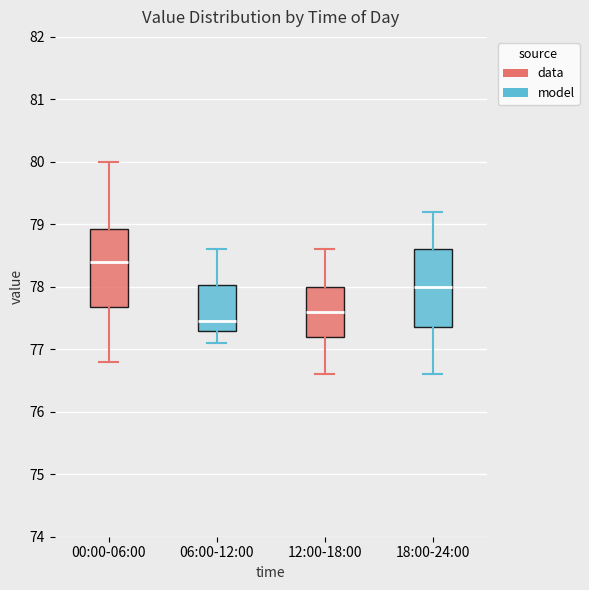

Reading left to right, read every box against the y-axis: the position of its median line, the range the box covers, and the ends of its whiskers. The values are not printed on the chart, so give them approximately, as read against the axis.

00:00-06:00: median 78.4, box 77.7 to 78.9, whiskers 76.8 to 80.0
06:00-12:00: median 77.5, box 77.3 to 78.0, whiskers 77.1 to 78.6
12:00-18:00: median 77.6, box 77.2 to 78.0, whiskers 76.6 to 78.6
18:00-24:00: median 78.0, box 77.4 to 78.6, whiskers 76.6 to 79.2